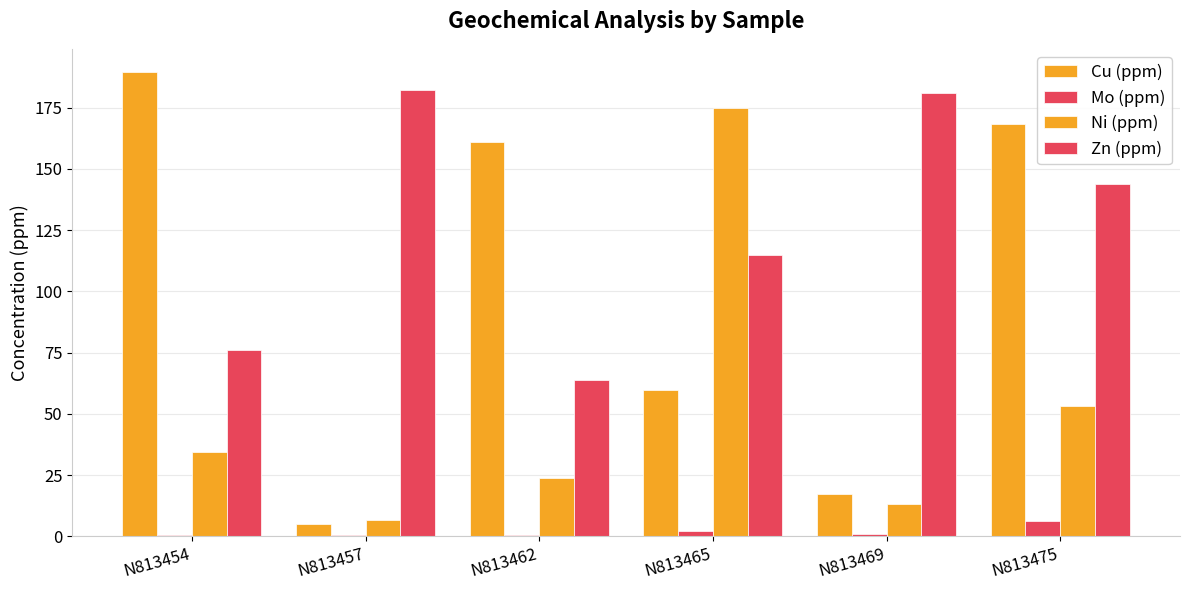

What is the difference between the highest and lowest values at N813465?

172.8